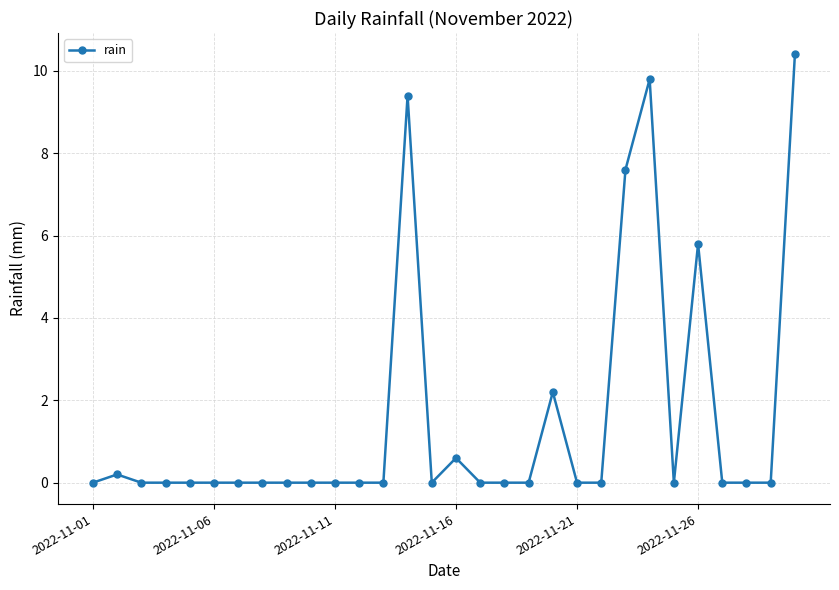

What is the maximum value shown in the chart?

10.4